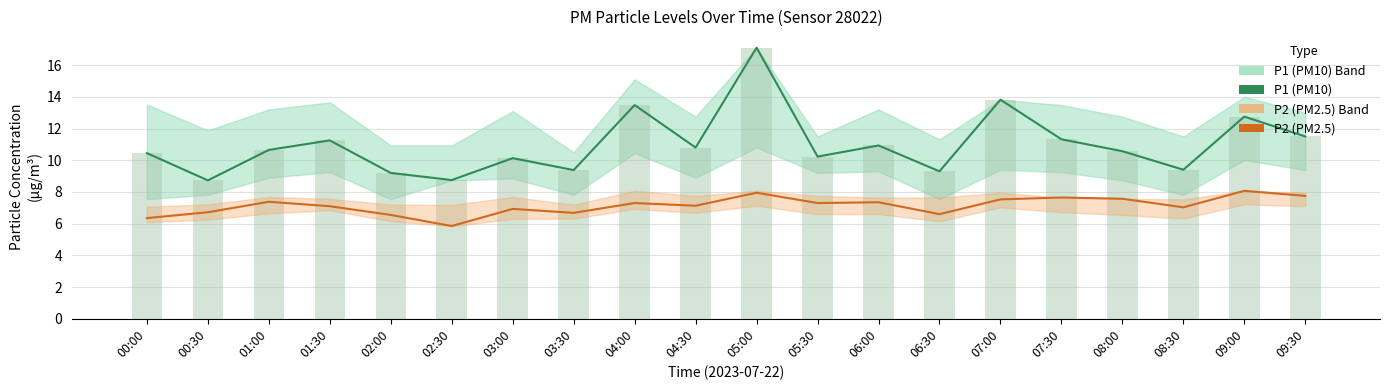

Which series has the widest spread of values?

P1 (PM10)